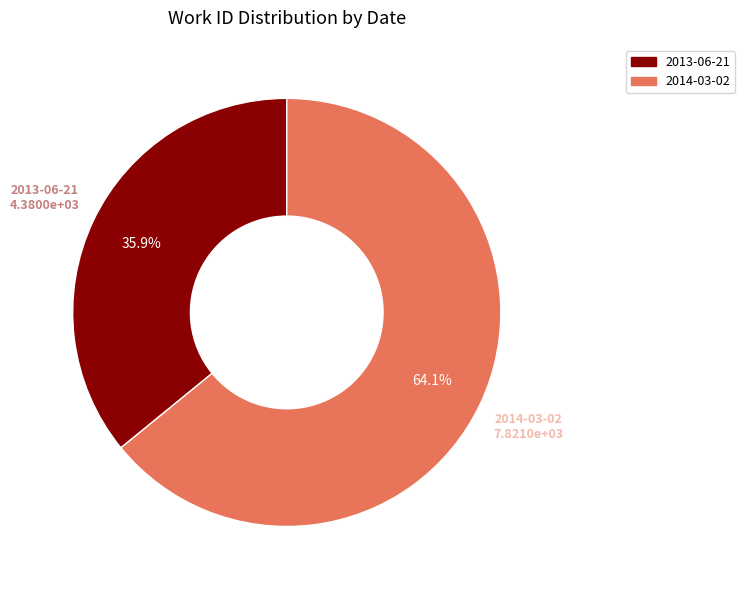

What percentage is the 2014-03-02 slice, to the nearest percent?

64%